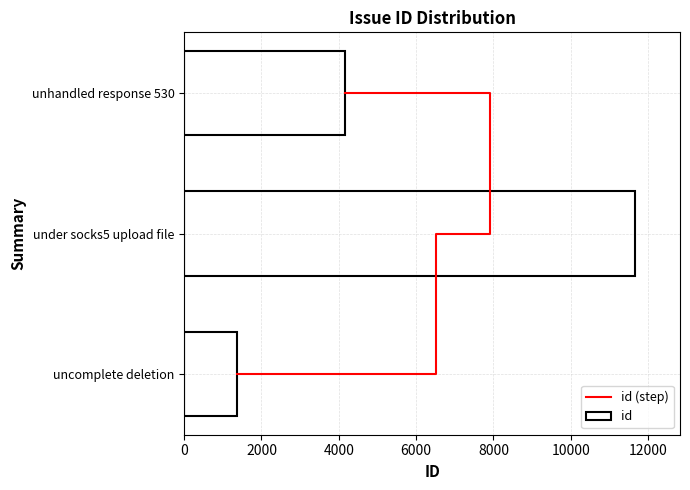

What is the difference between the maximum and minimum values in the id series?

10293